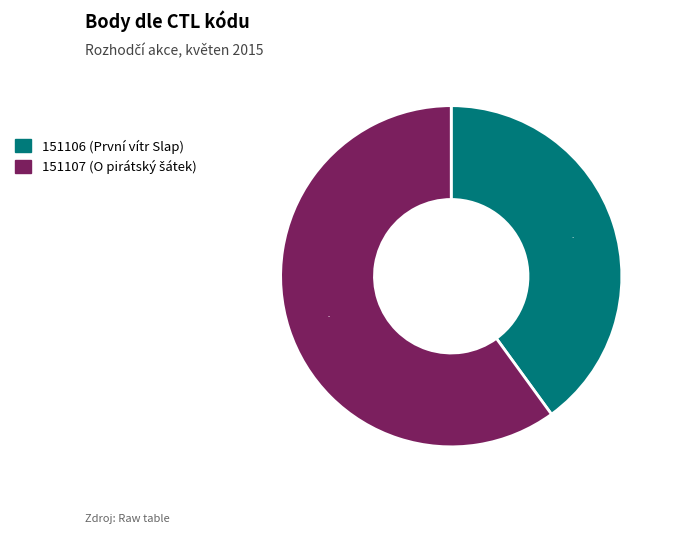

What is the smallest slice in the pie chart?

151106